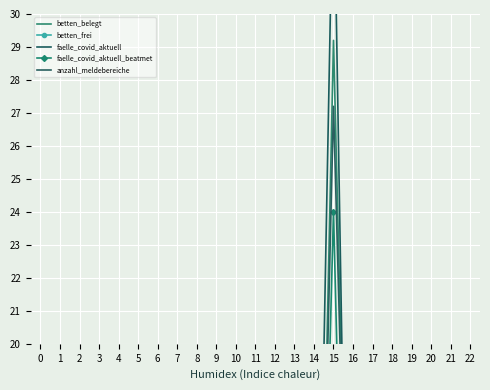

Reading left to right, what are all the values shown in this chart?

betten_belegt: 0=1.7	1=5.4	2=5.1	3=0.9	4=2.0	5=0.6	6=1.3	7=1.5	8=1.2	9=0.3	10=1.3	11=0.8	12=4.0	13=1.7	14=1.8	15=29.2	16=5.0	17=1.0	18=1.3	19=1.3	20=1.2	21=0.9	22=0.7	23=0.8	24=0.3	25=6.6	26=17.2	27=0.7	28=2.6	29=2.7	30=0.6	31=1.1	32=1.2	33=1.2	34=0.5	35=1.4	36=0.2	37=1.9	38=0.6	39=1.4
betten_frei: 0=1.4	1=4.7	2=4.2	3=0.6	4=0.4	5=0.7	6=1.0	7=1.8	8=1.0	9=0.5	10=1.3	11=0.6	12=3.2	13=1.3	14=1.1	15=16.9	16=3.7	17=0.7	18=0.8	19=0.5	20=3.8	21=1.3	22=0.8	23=0.5	24=0.8	25=4.5	26=14.9	27=0.5	28=1.5	29=1.3	30=0.2	31=0.2	32=0.0	33=0.9	34=0.4	35=0.6	36=0.2	37=0.6	38=0.2	39=0.9
faelle_covid_aktuell: 0=0.0	1=1.0	2=4.0	3=0.0	4=1.0	5=1.0	6=0.0	7=3.0	8=1.0	9=4.0	10=0.0	11=2.0	12=1.0	13=1.0	14=4.0	15=35.0	16=0.0	17=4.0	18=2.0	19=2.0	20=0.0	21=0.0	22=1.0	23=3.0	24=1.0	25=6.0	26=20.0	27=5.0	28=1.0	29=6.0	30=0.0	31=0.0	32=2.0	33=3.0	34=3.0	35=1.0	36=0.0	37=2.0	38=1.0	39=4.0
faelle_covid_aktuell_beatmet: 0=0.0	1=0.0	2=2.4	3=0.0	4=0.8	5=0.8	6=0.0	7=0.0	8=0.8	9=2.4	10=0.0	11=0.0	12=0.8	13=0.0	14=1.6	15=24.0	16=0.0	17=2.4	18=0.0	19=0.0	20=0.0	21=0.0	22=0.0	23=1.6	24=0.8	25=1.6	26=11.2	27=4.0	28=0.8	29=1.6	30=0.0	31=0.0	32=0.8	33=2.4	34=1.6	35=0.8	36=0.0	37=0.8	38=0.8	39=1.6
anzahl_meldebereiche: 0=2.4	1=4.0	2=1.6	3=0.8	4=0.8	5=1.6	6=2.4	7=2.4	8=1.6	9=0.8	10=4.0	11=0.8	12=3.2	13=2.4	14=2.4	15=27.2	16=5.6	17=1.6	18=0.8	19=1.6	20=1.6	21=0.8	22=1.6	23=0.8	24=0.8	25=6.4	26=14.4	27=2.4	28=4.8	29=5.6	30=0.8	31=0.8	32=0.8	33=1.6	34=1.6	35=2.4	36=0.8	37=3.2	38=2.4	39=2.4